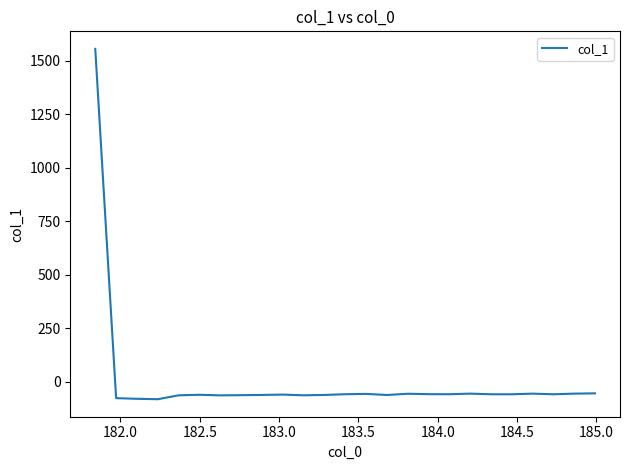

True or false: the data has more than 2 interior local peaks.

True